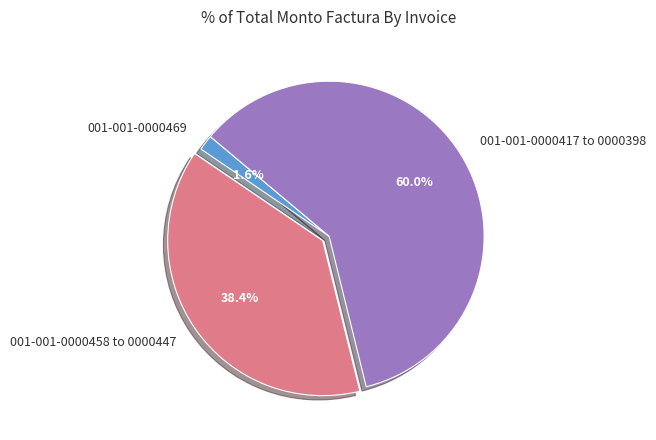

To the nearest percent, what is the average slice percentage?

33%